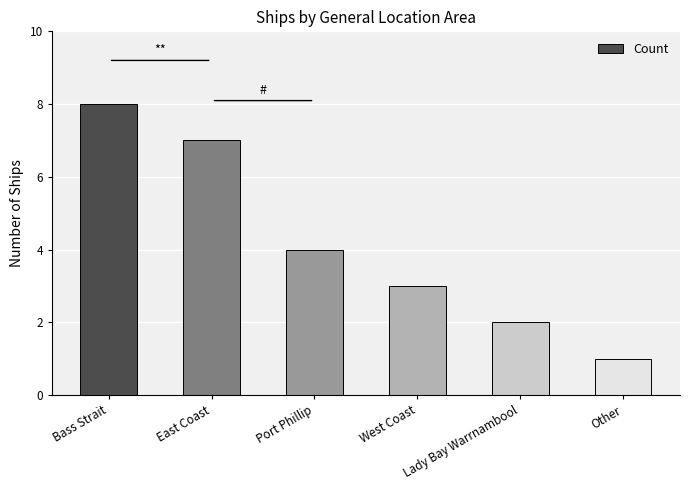

List the labels in order of value, smallest first.

Other, Lady Bay Warrnambool, West Coast, Port Phillip, East Coast, Bass Strait